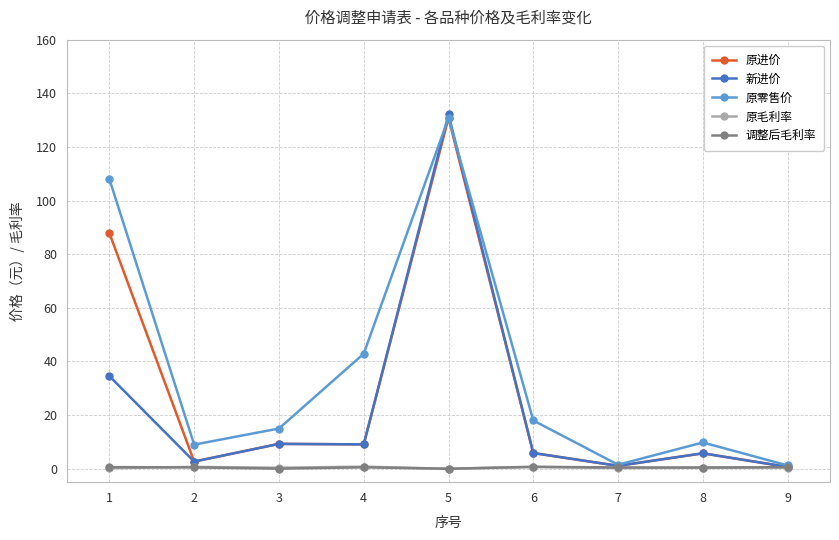

What is the value of the 调整后毛利率 point at the 3rd from the left?

0.1